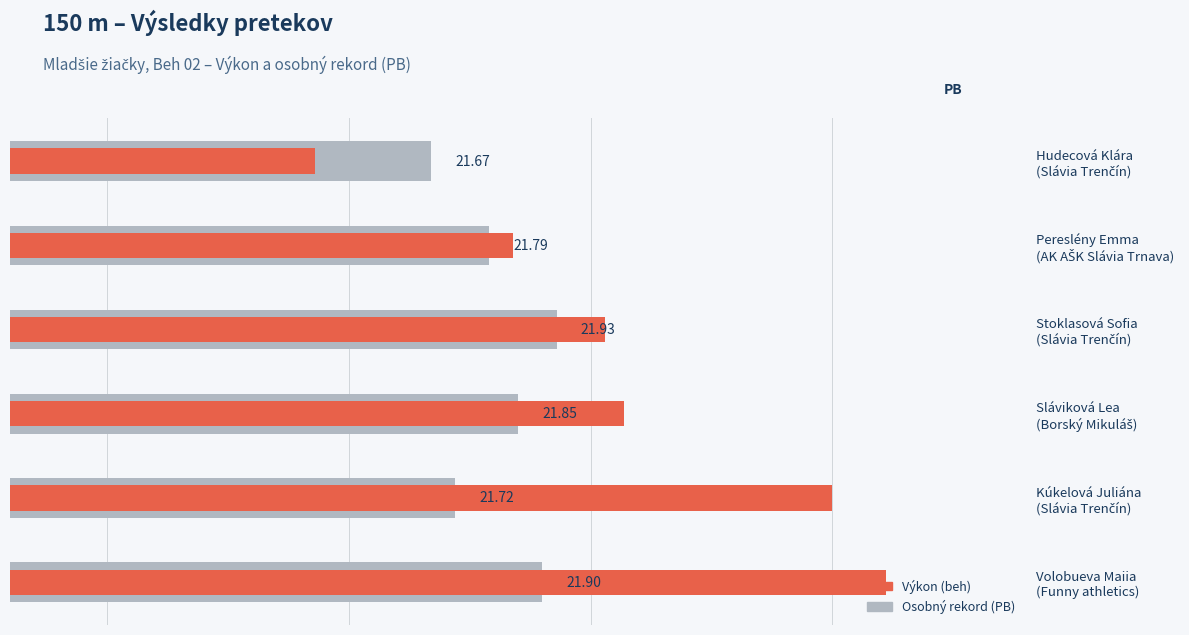

What is the highest value of the Výkon series?

22.6